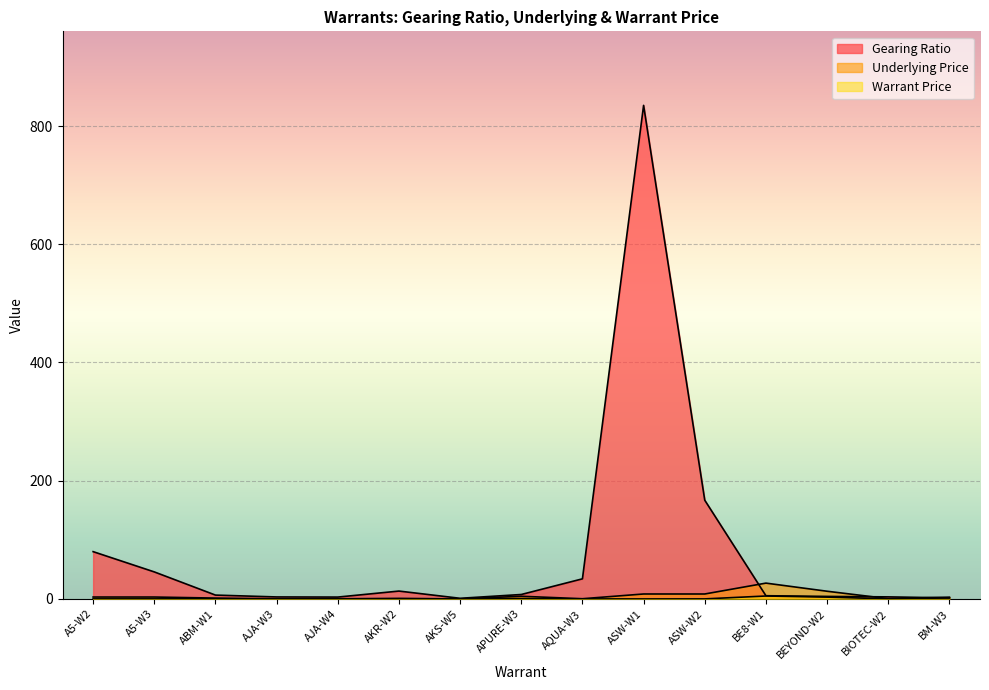

True or false: Gearing Ratio and Warrant Price intersect in this chart.

False